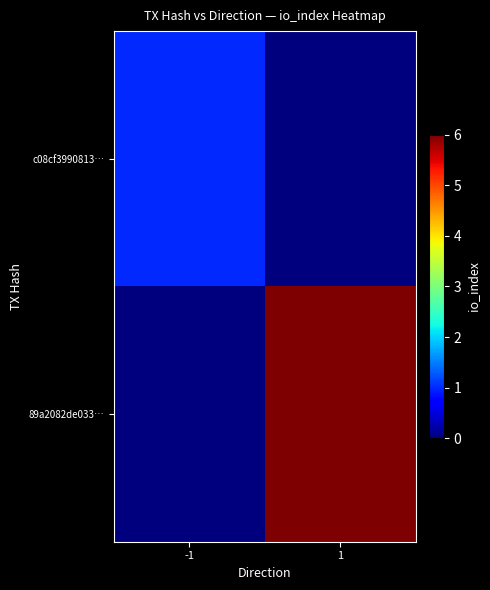

What is the total value across all series at -1?

1